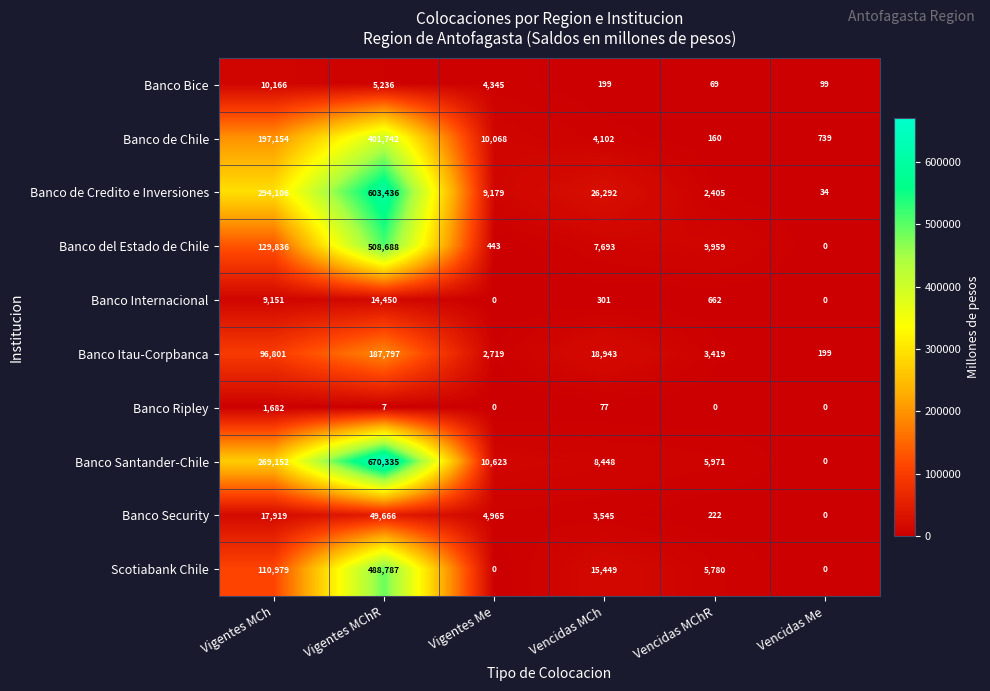

Where does the Banco de Chile series first go above 10068?

Vigentes MCh